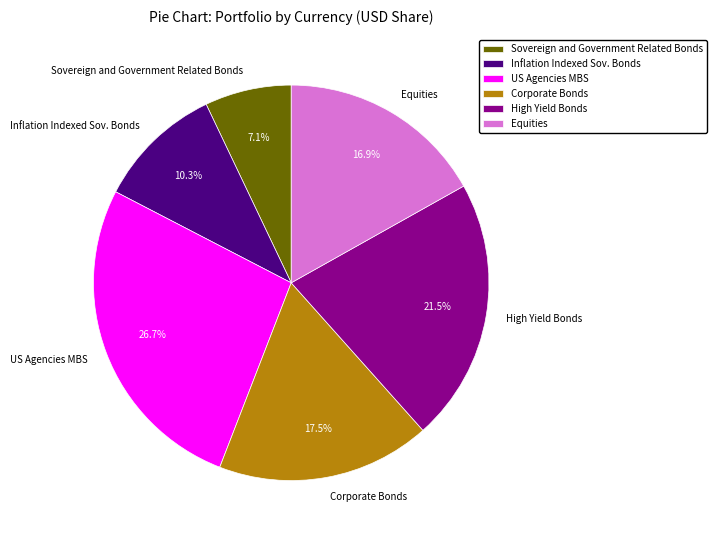

Which has a higher value, Inflation Indexed Sov. Bonds or US Agencies MBS?

US Agencies MBS